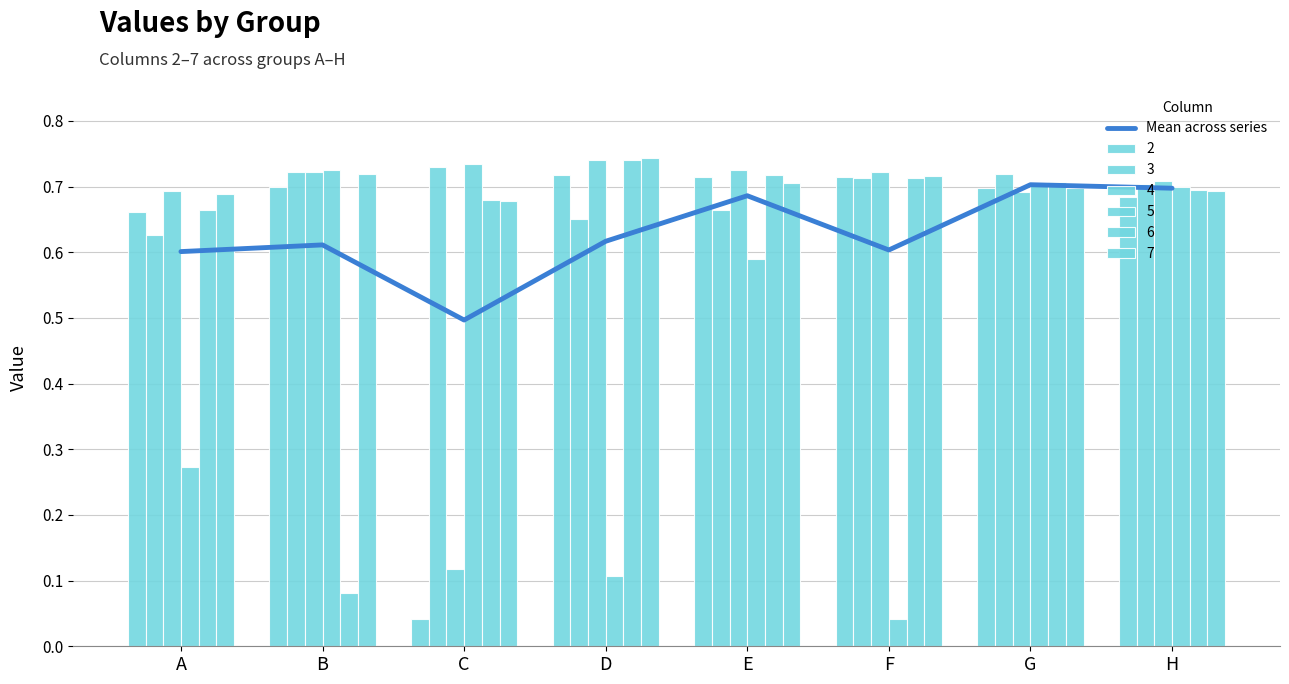

Where is the data nearest to the value 0?

C